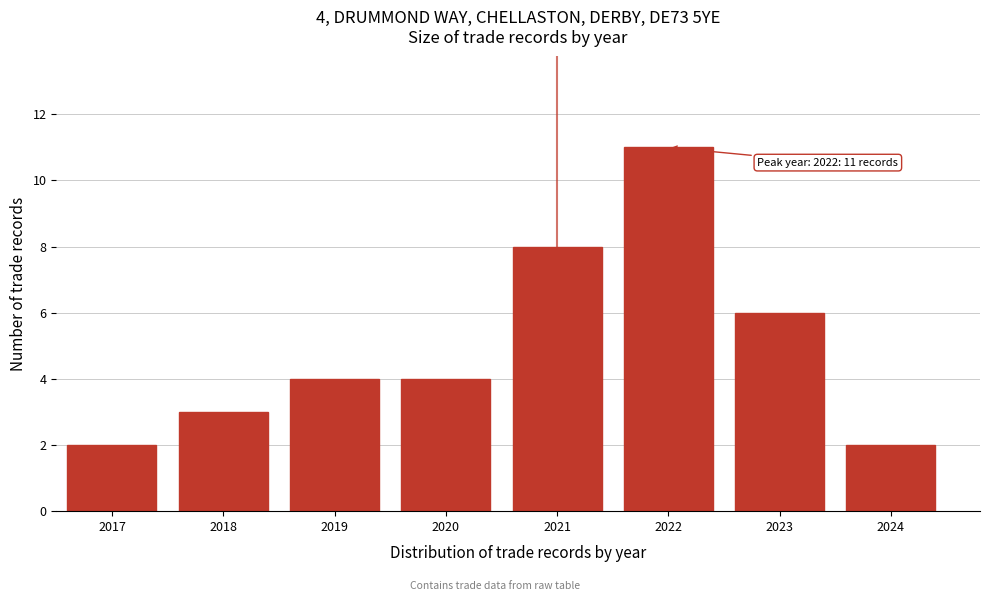

Reading right to left, what are all the values shown in this chart?

2024=2	2023=6	2022=11	2021=8	2020=4	2019=4	2018=3	2017=2